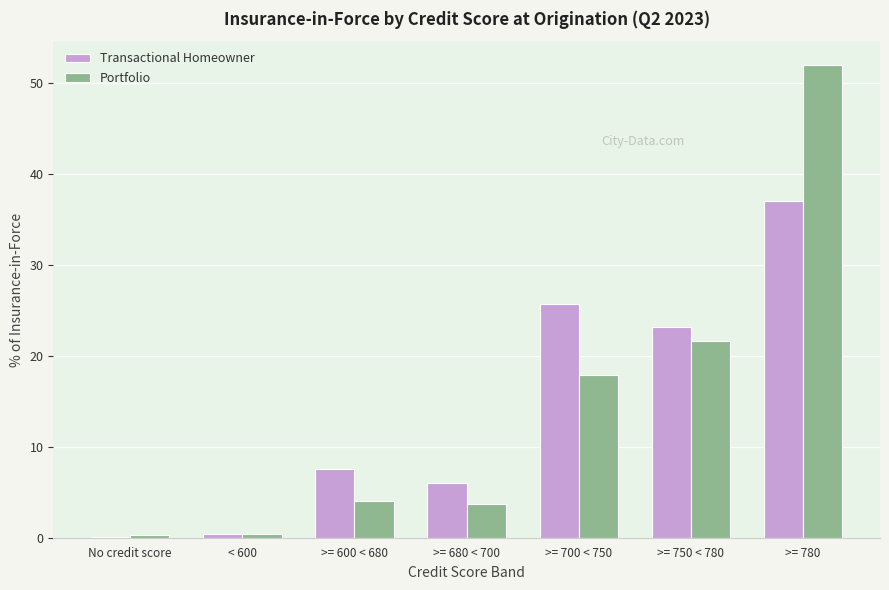

What is the approximate value of Portfolio at >= 600 < 680?

4.0